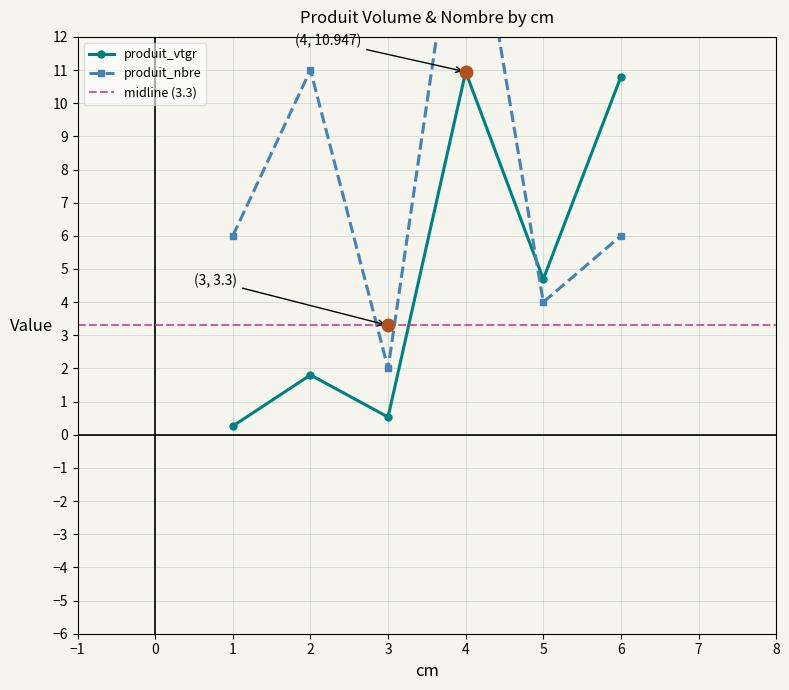

Rank the series at 3 from highest to lowest value.

produit_nbre, produit_vtgr